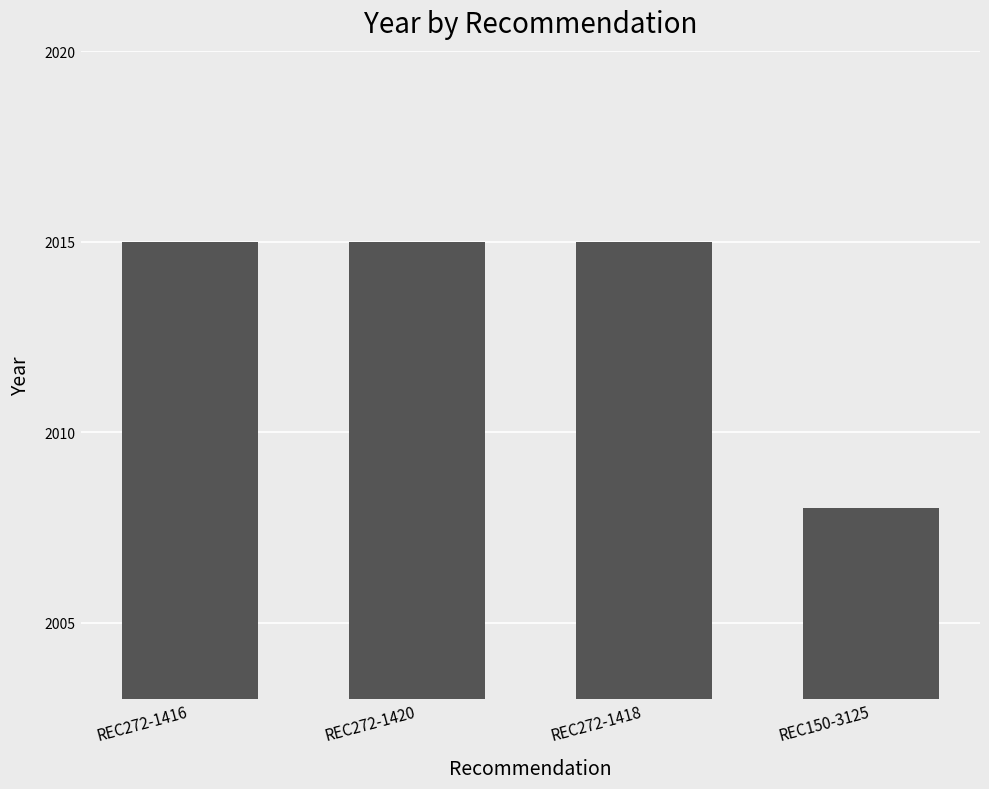

What is the label of the 2nd bar from the left?

REC272-1420